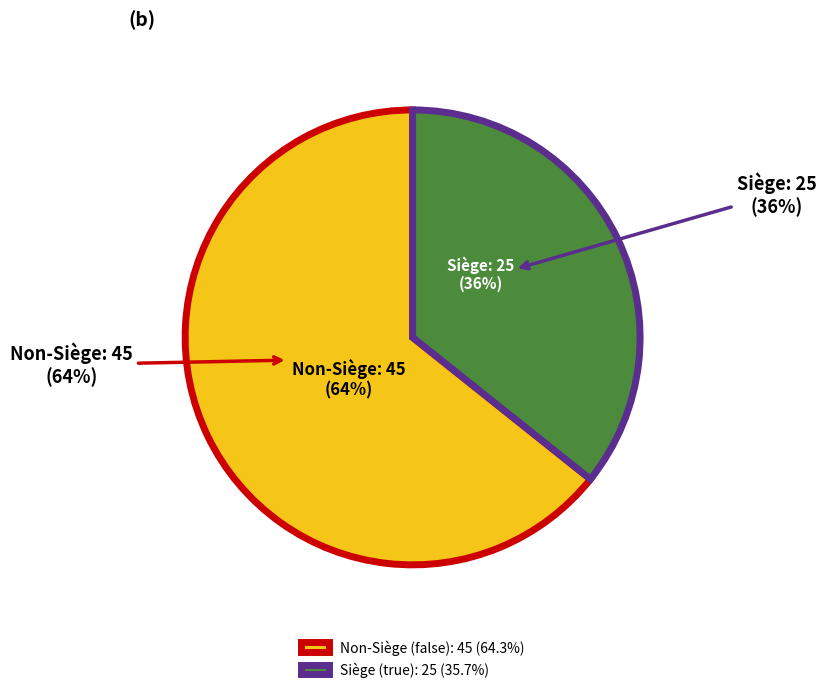

Is the sum of true and false greater than half?

Yes